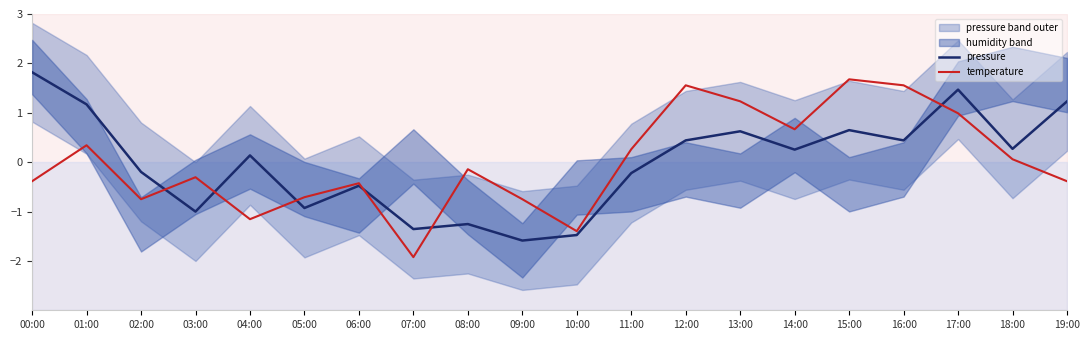

What is the difference between the highest and lowest values at 15:00?

1.0